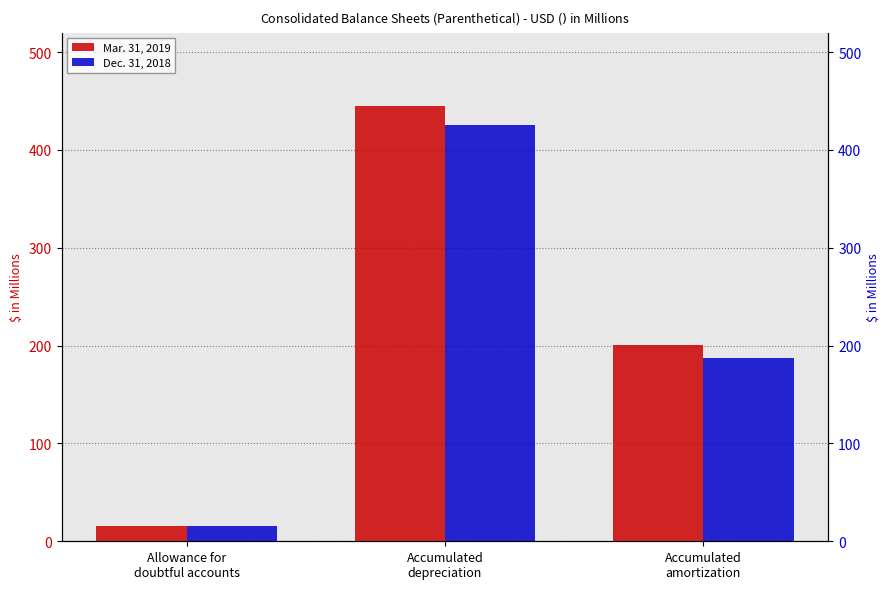

Is it true that Mar. 31, 2019 equals 444.7 at Accumulated
depreciation?

True